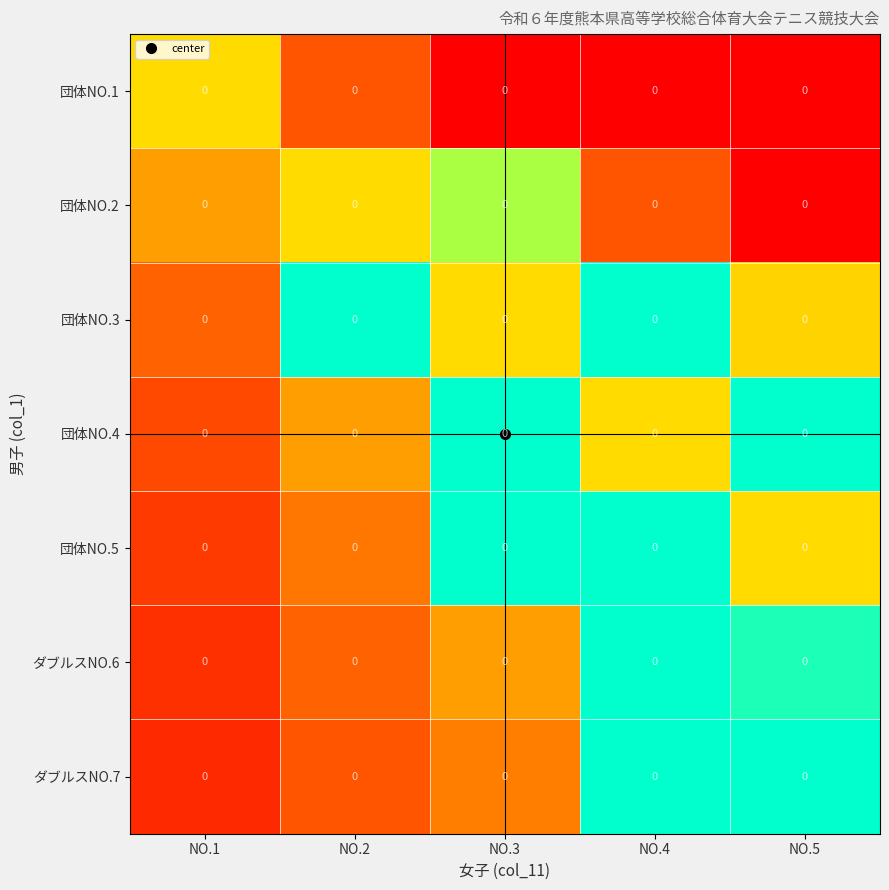

At which category is the sum across all series the highest?

NO.4